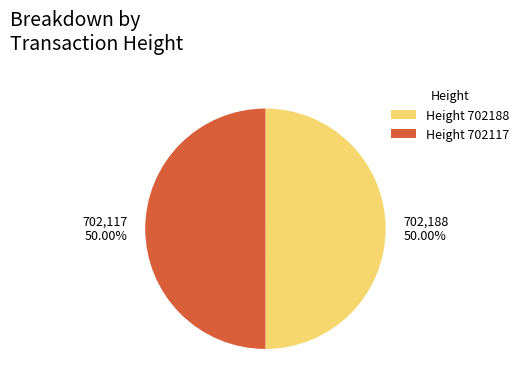

Which category accounts for the majority?

702188